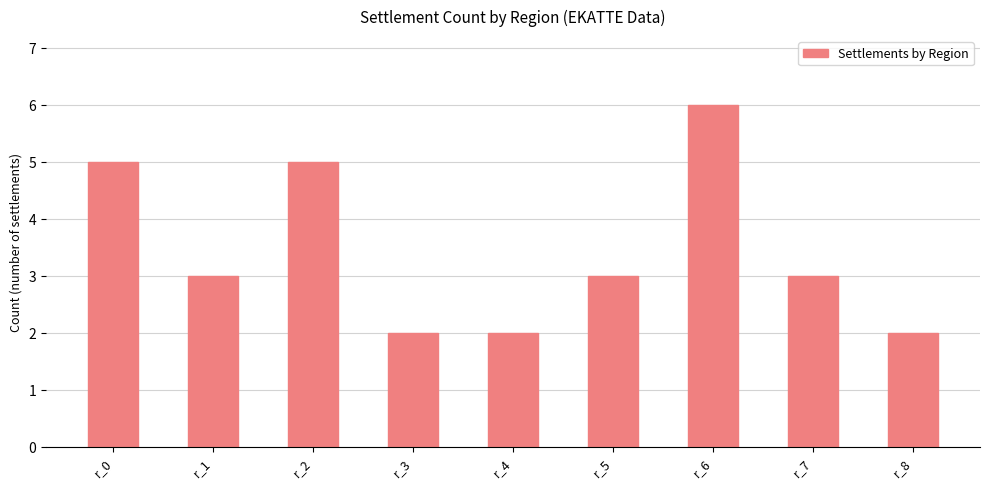

Between r_3 and r_2, which is larger?

r_2